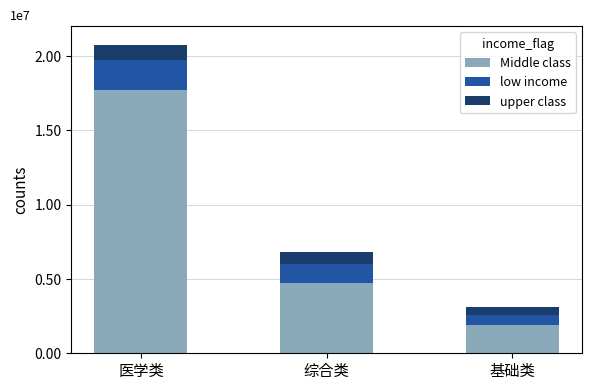

Does the chart contain any negative values?

No